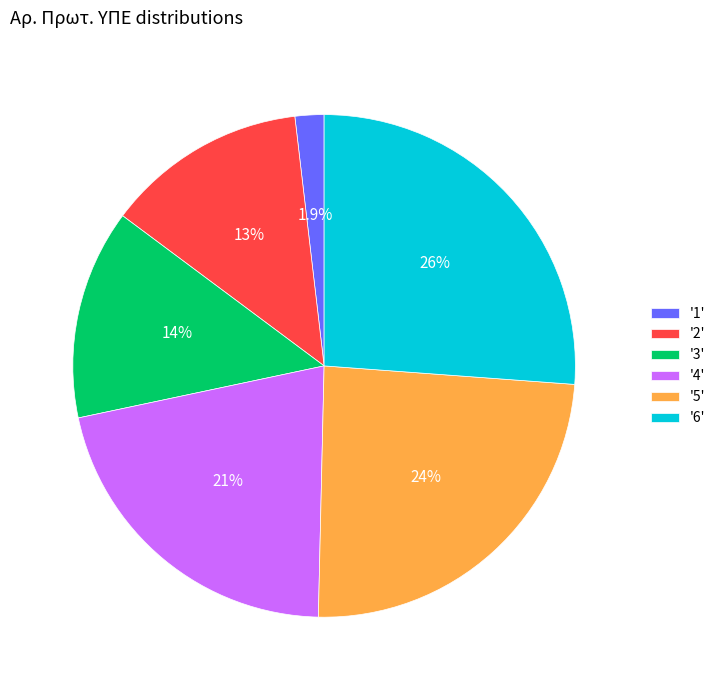

Which category has the biggest portion of the pie?

'6'